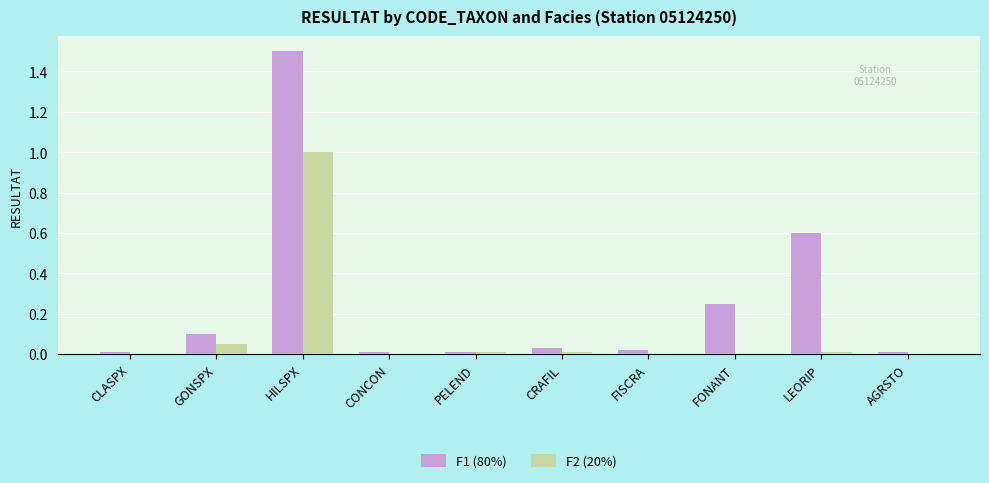

Is the value of F2 (20%) at PELEND greater than the value of F1 (80%) at GONSPX?

No